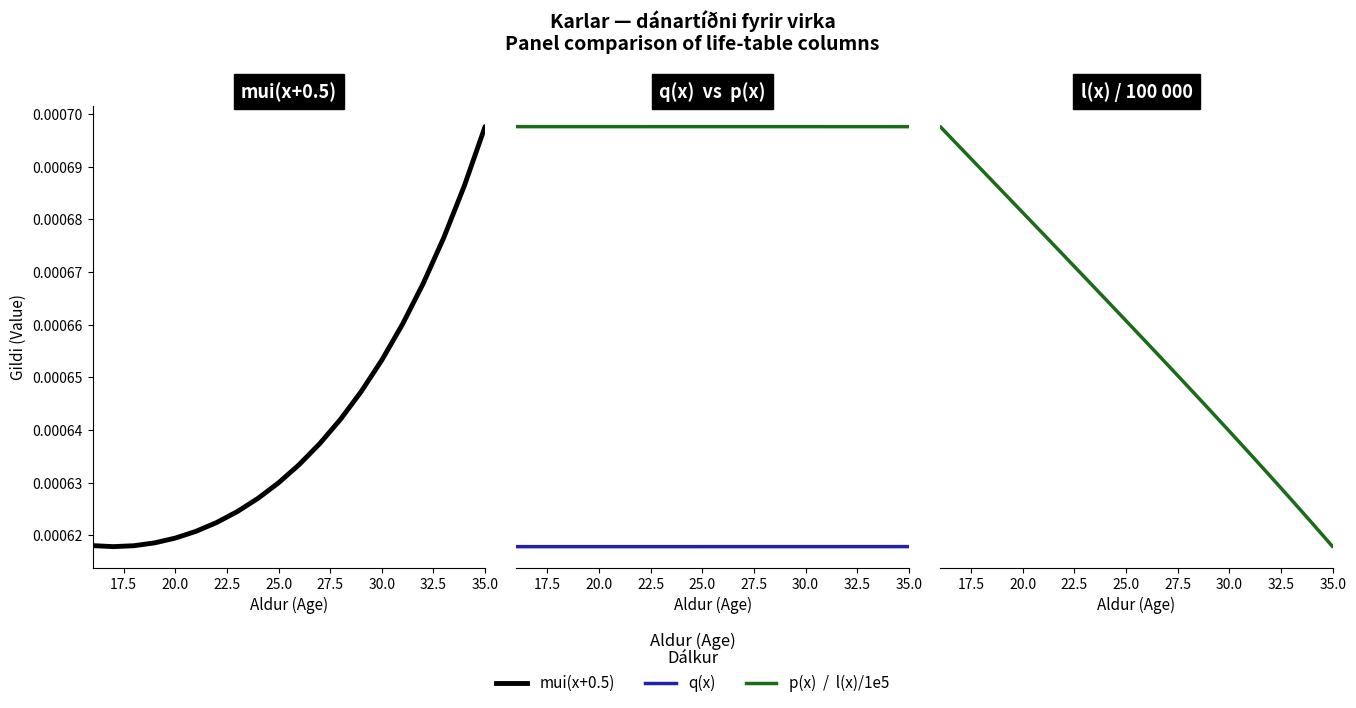

Which category has the highest value in the q(x) series?

35.0